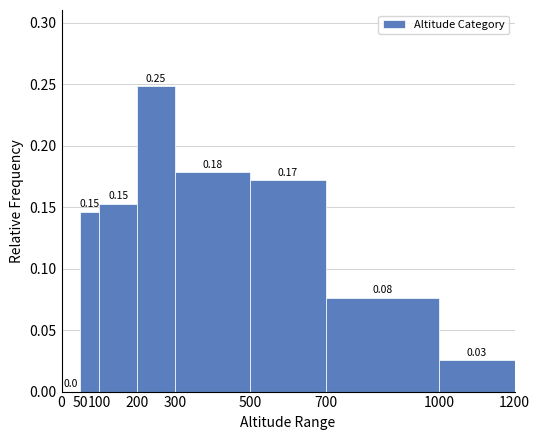

Over which range of the x-axis is the bar tallest?

200 to 300